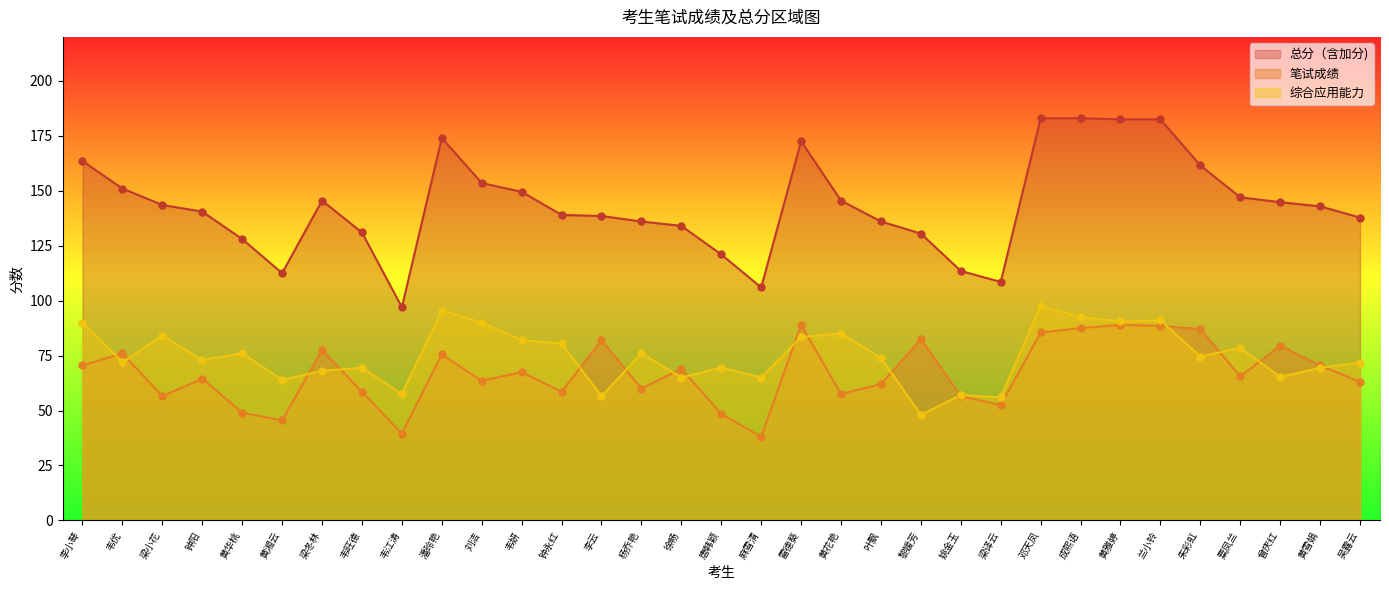

At how many categories does at least one series exceed 44?

33